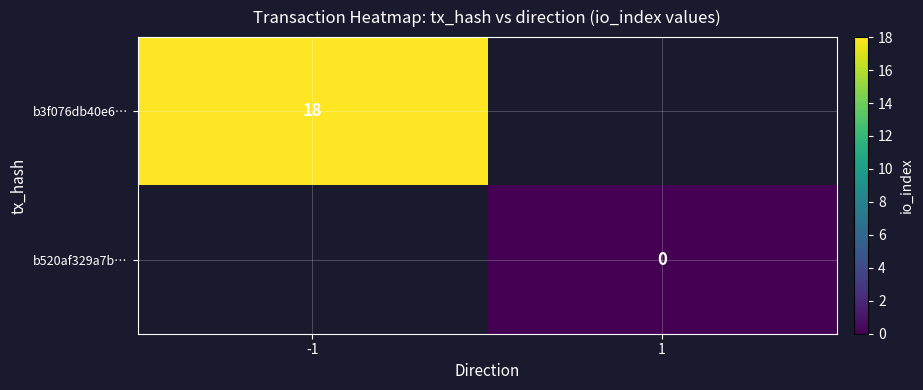

Rank the series by their maximum value, from highest to lowest.

b3f076db40e6…, b520af329a7b…